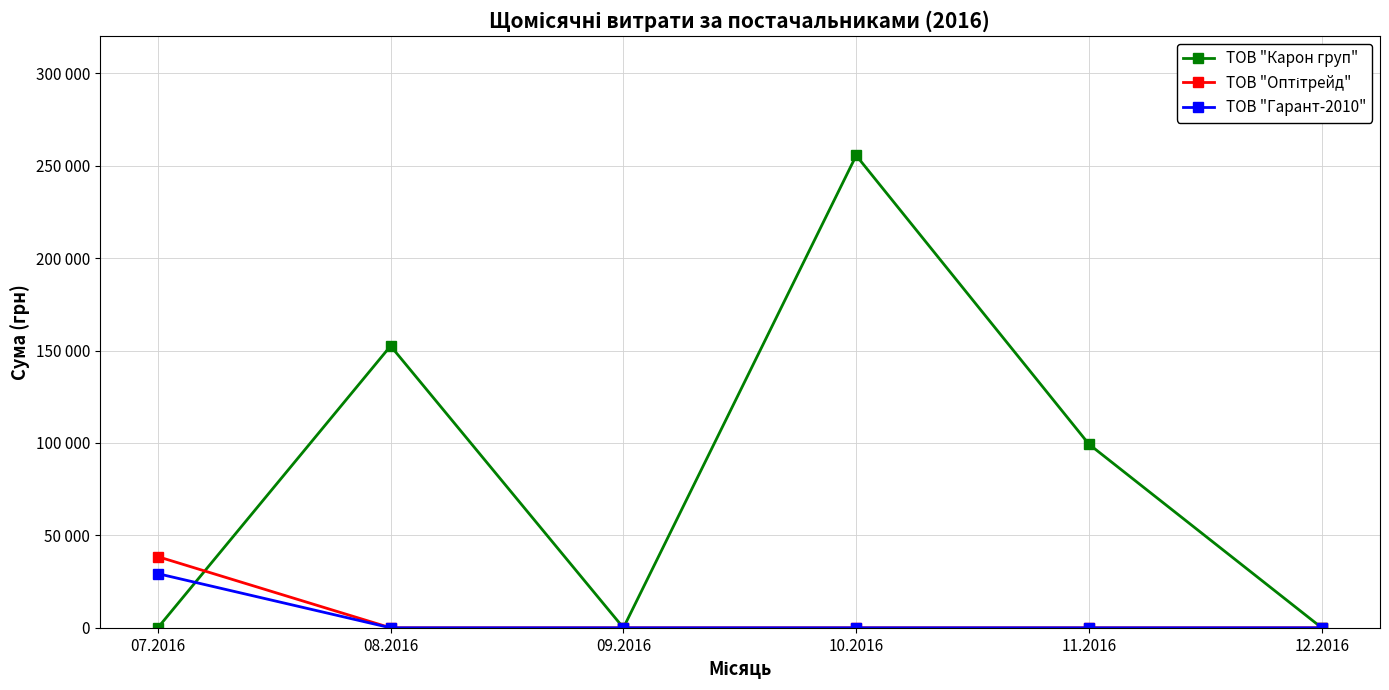

True or false: ТОВ "Оптітрейд" and ТОВ "Гарант-2010" intersect in this chart.

False